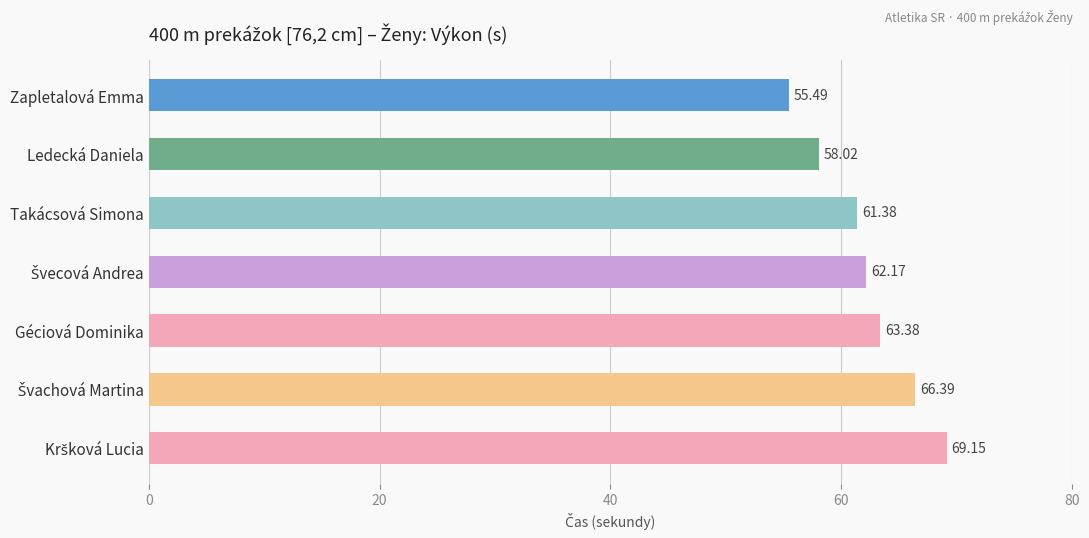

Approximately how many times larger is the value at Takácsová Simona compared to Géciová Dominika?

1.0